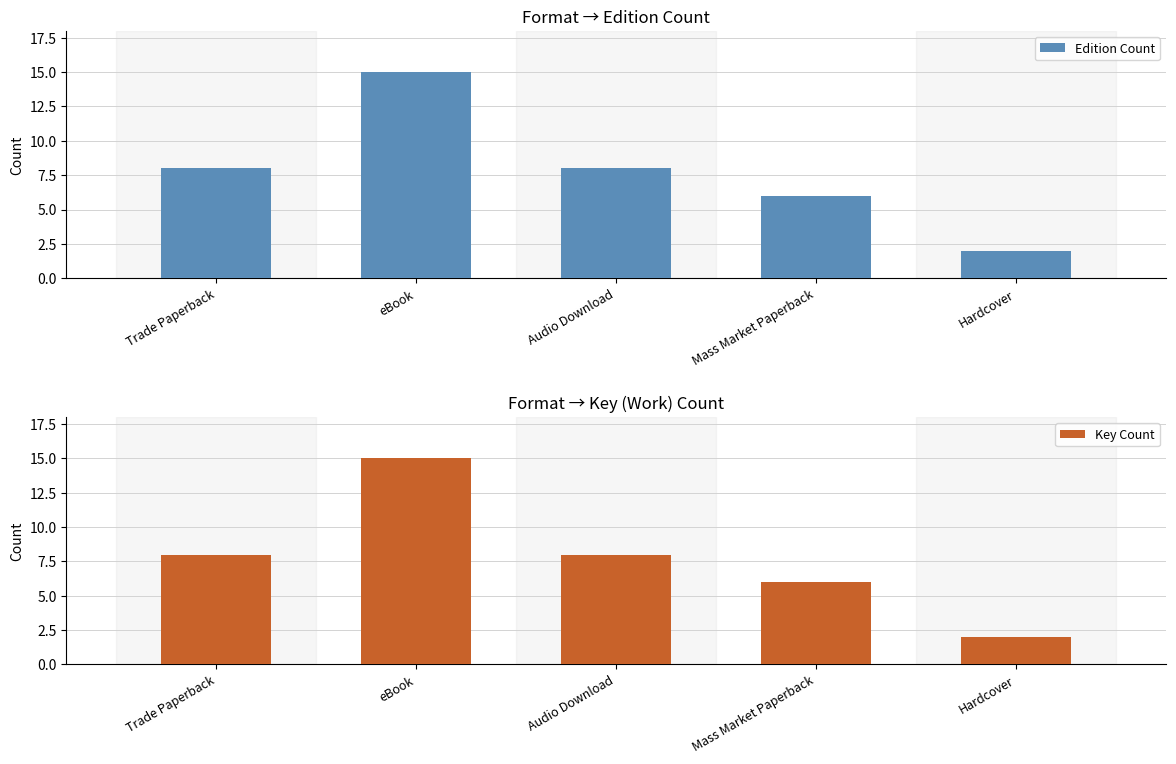

Rank the series at Hardcover from highest to lowest value.

Edition Count, Key Count